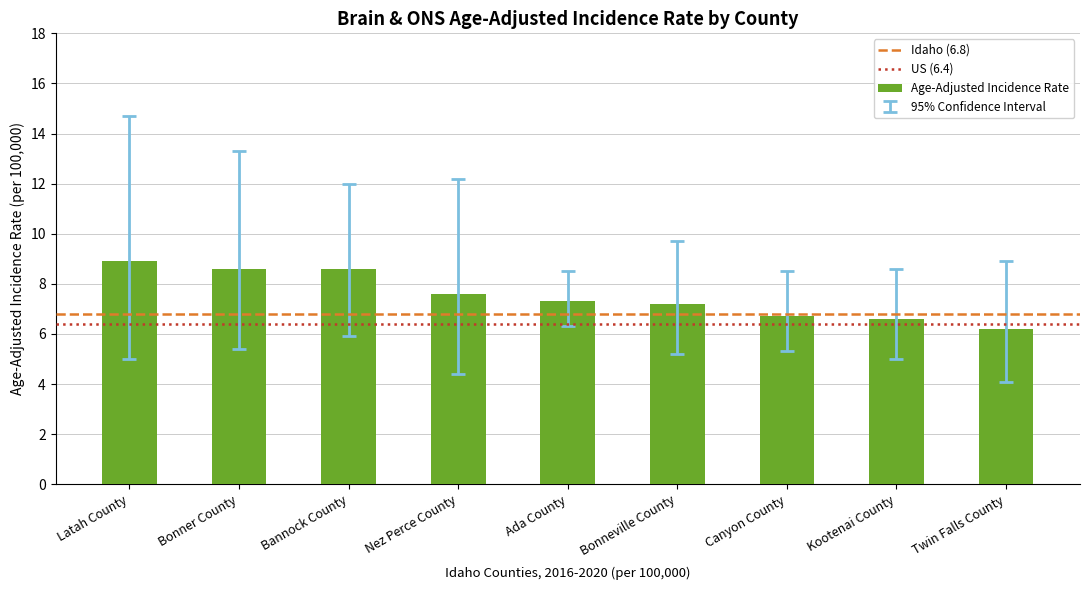

Read the value at Canyon County.

6.7